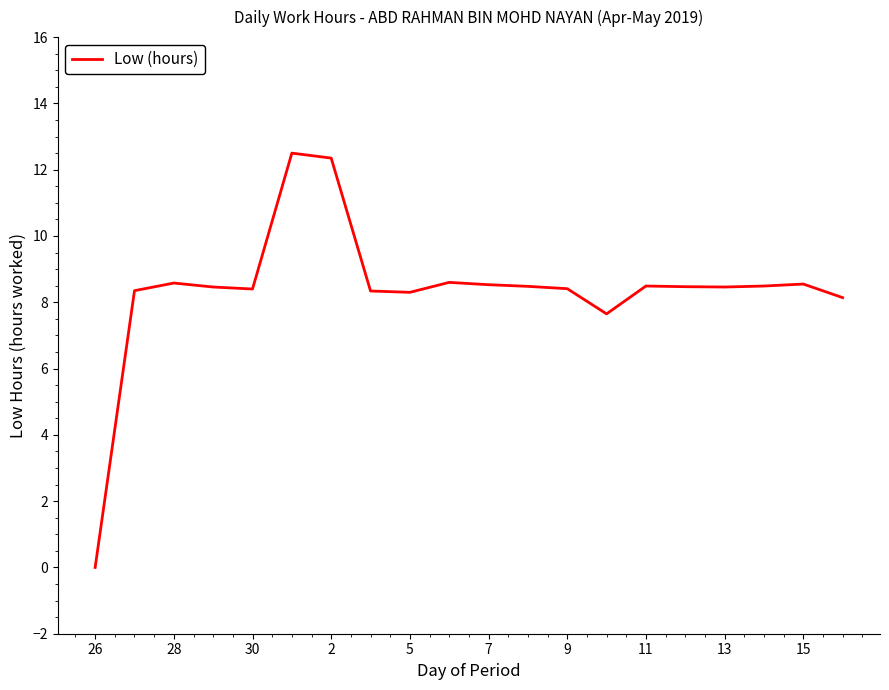

What is the difference between the maximum and minimum values?

12.5